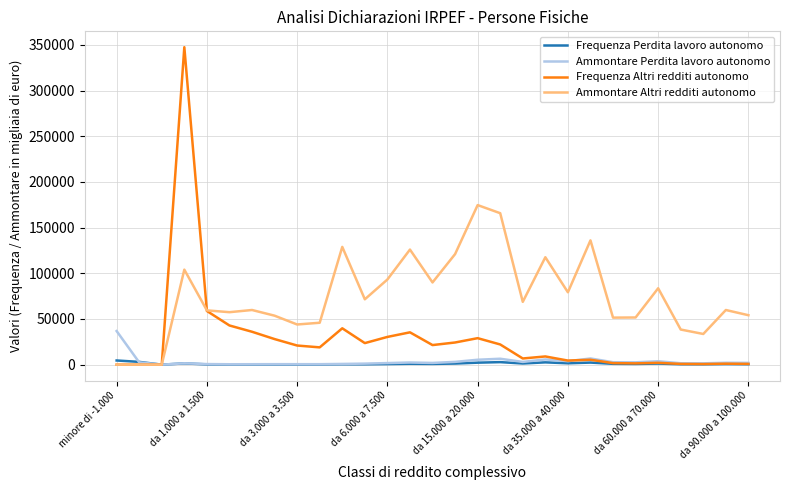

What is the minimum value for Ammontare Perdita lavoro autonomo?

28